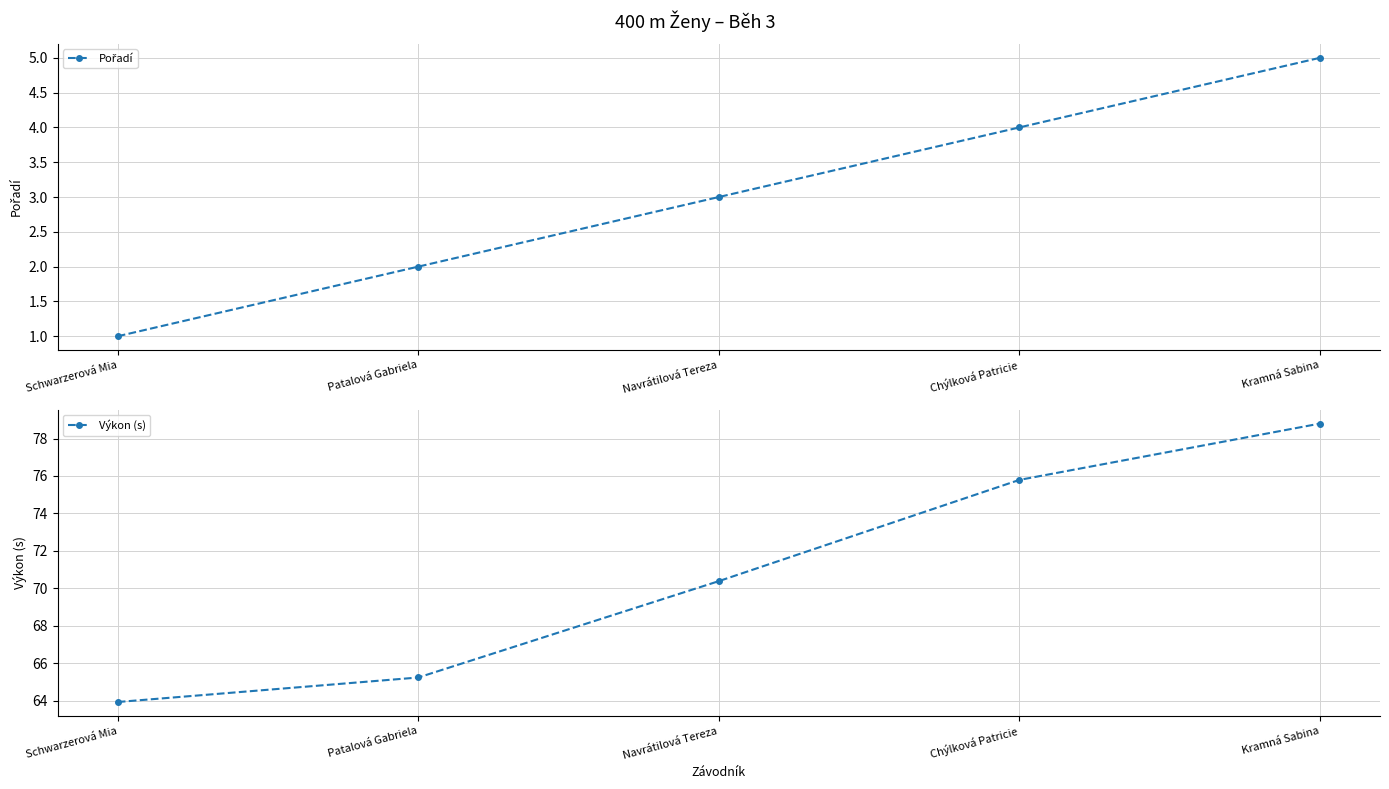

At which label is Pořadí closest to 3?

Navrátilová Tereza